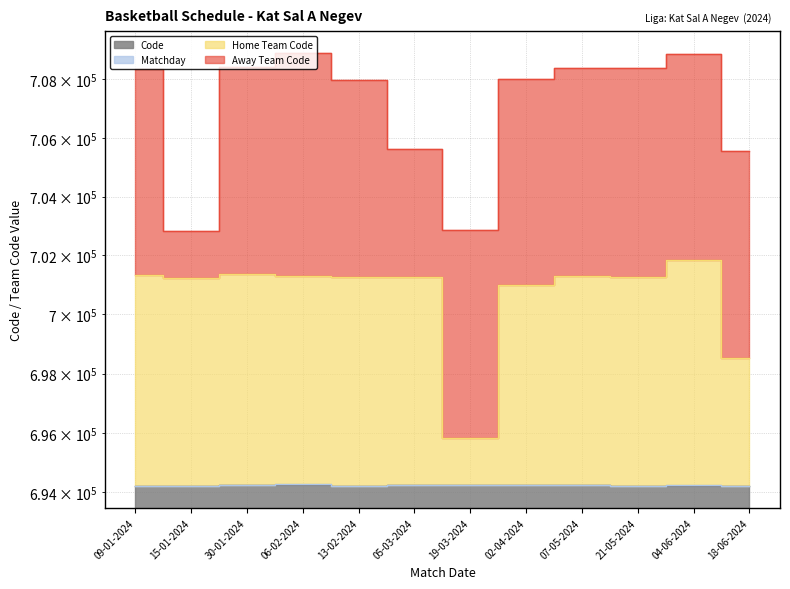

Between 15-01-2024 and 06-02-2024, which is larger?

06-02-2024